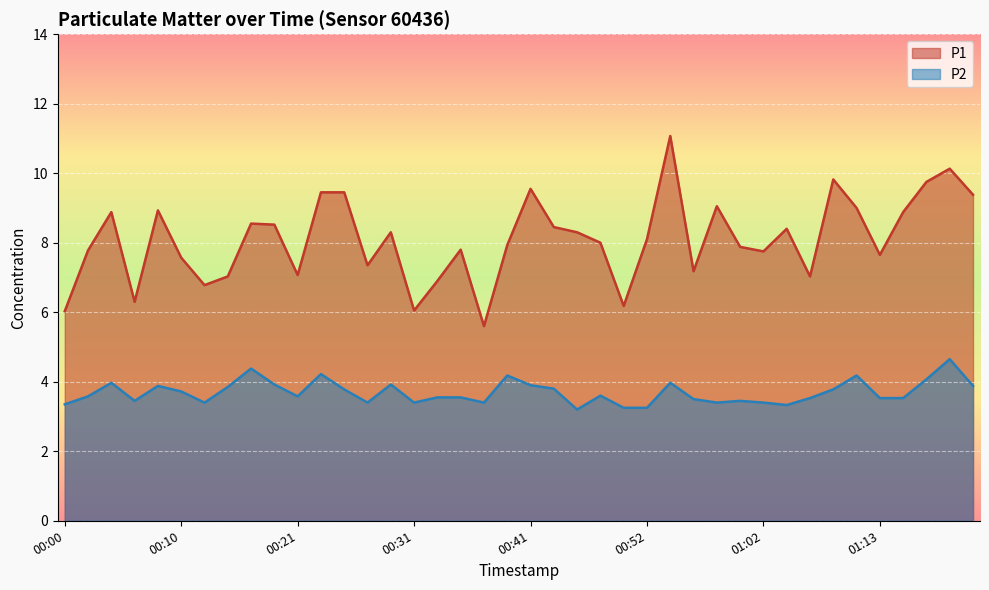

Is it true that P1 equals 8.4 at 00:44?

True